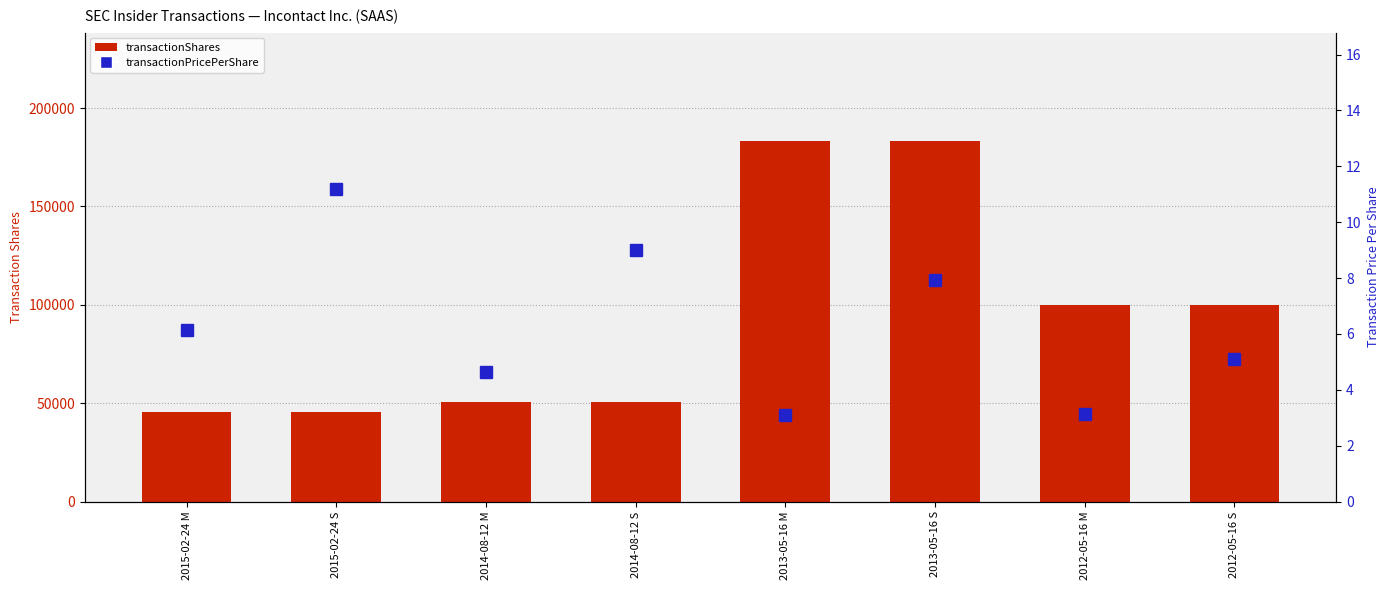

What is the greatest value displayed?

183334.0